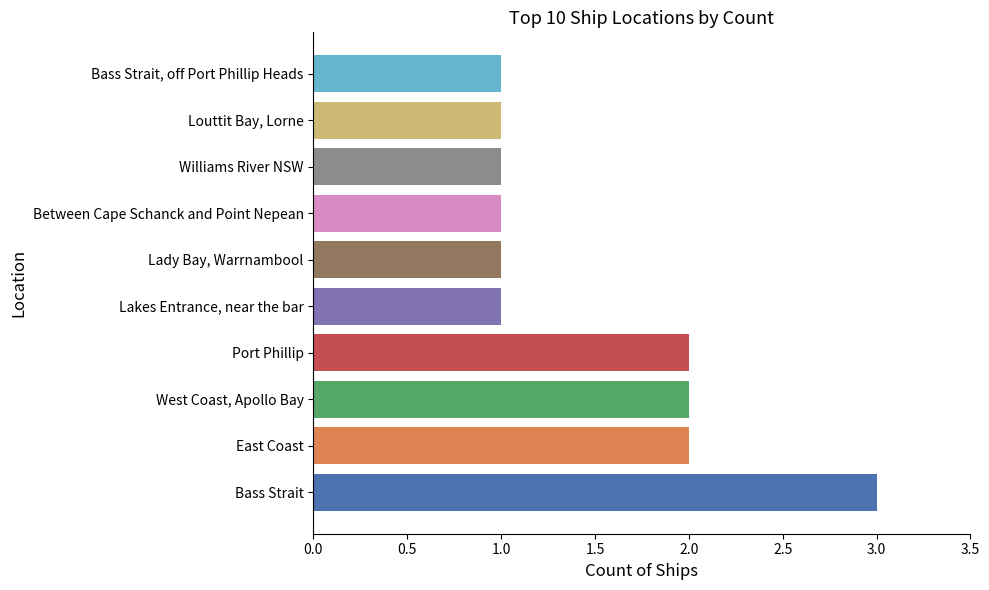

Reading top to bottom, transcribe all the data shown in this chart.

Bass Strait, off Port Phillip Heads=1	Louttit Bay, Lorne=1	Williams River NSW=1	Between Cape Schanck and Point Nepean=1	Lady Bay, Warrnambool=1	Lakes Entrance, near the bar=1	Port Phillip=2	West Coast, Apollo Bay=2	East Coast=2	Bass Strait=3